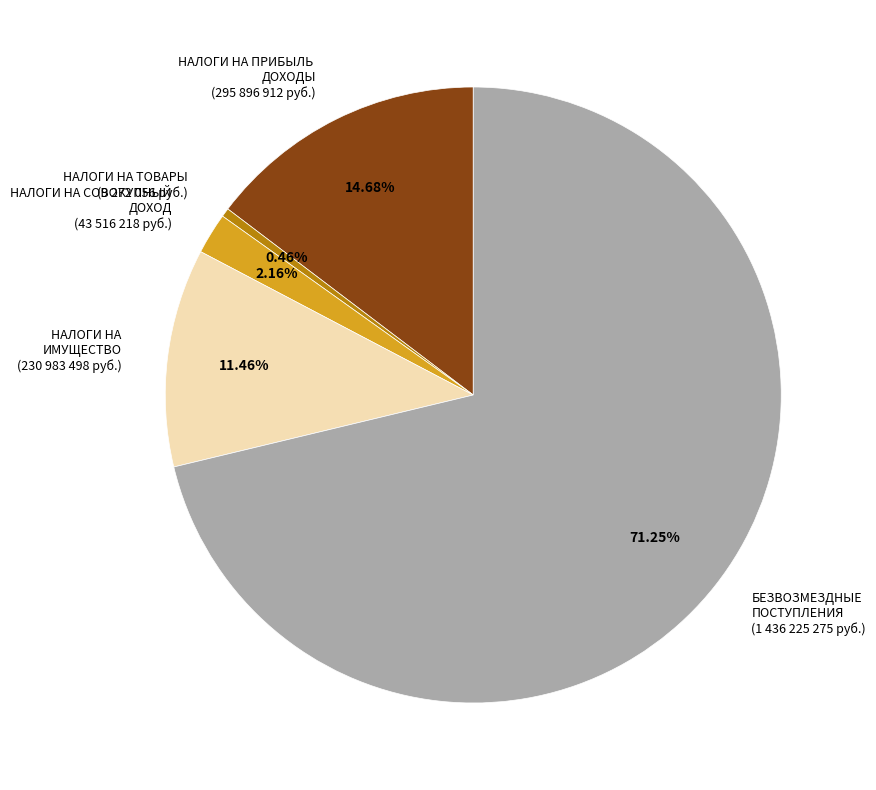

What is the majority slice?

БЕЗВОЗМЕЗДНЫЕ ПОСТУПЛЕНИЯ (1 436 225 275 руб.)